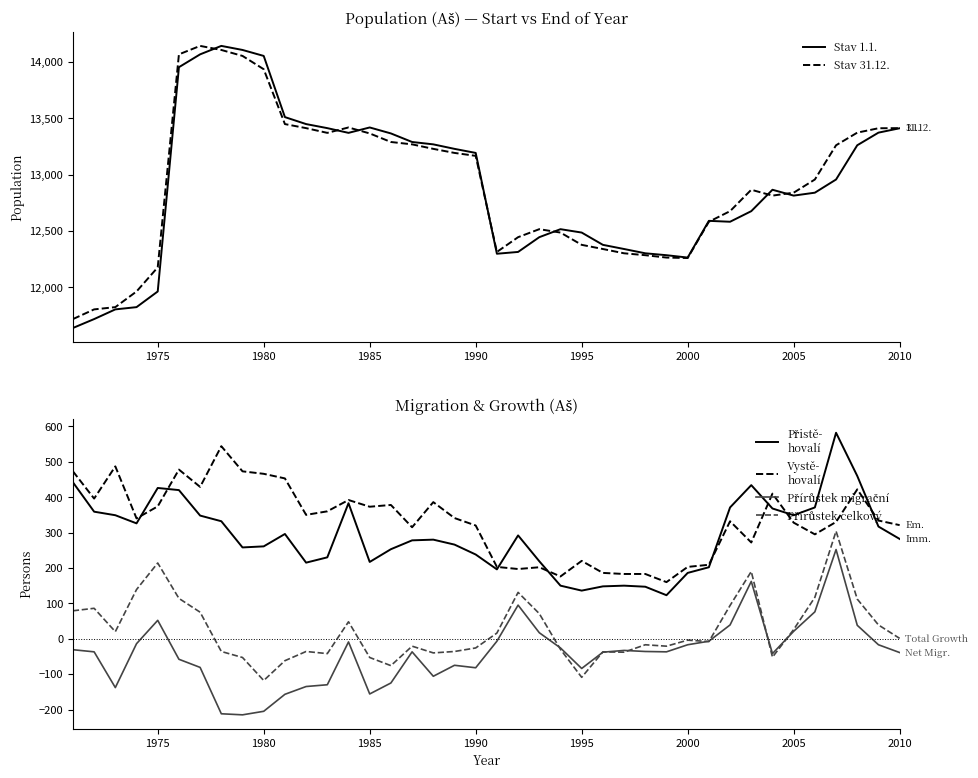

How many data points does each series have?

40